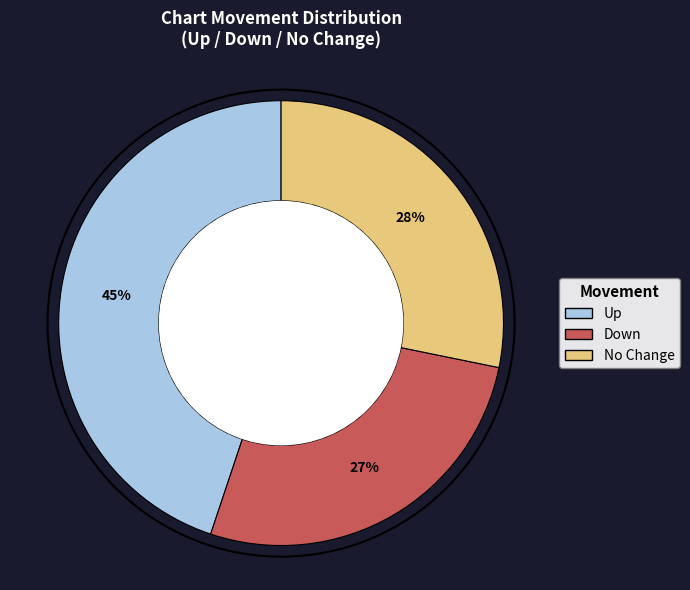

Does Down represent more than half of the total?

No